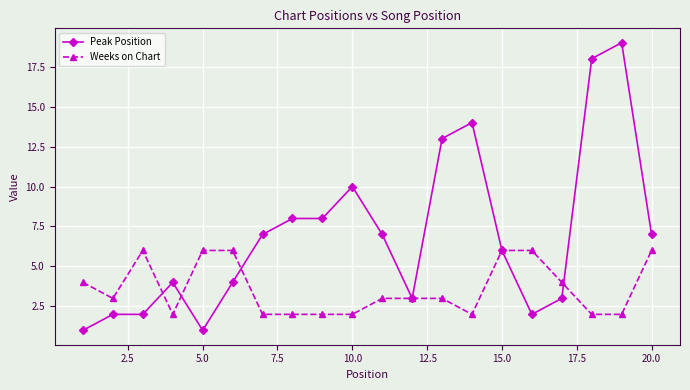

Which series has the largest total across all categories?

Peak Position